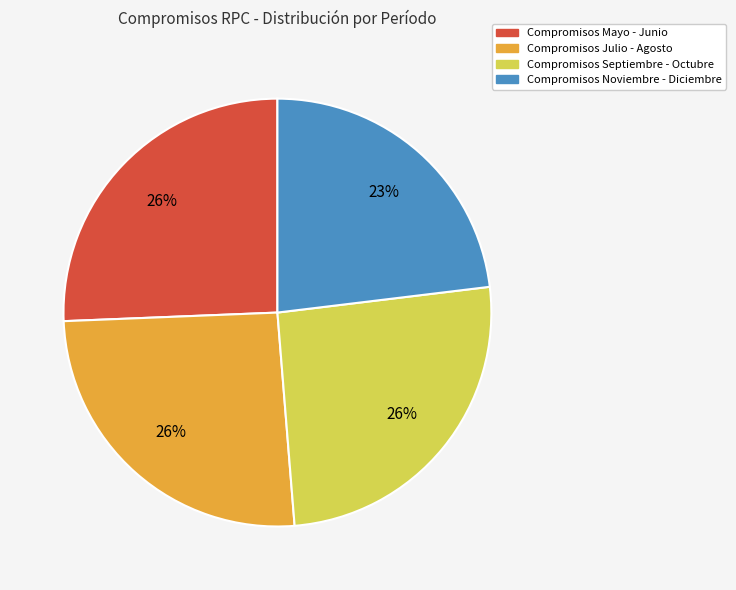

Does any single category account for the majority?

No